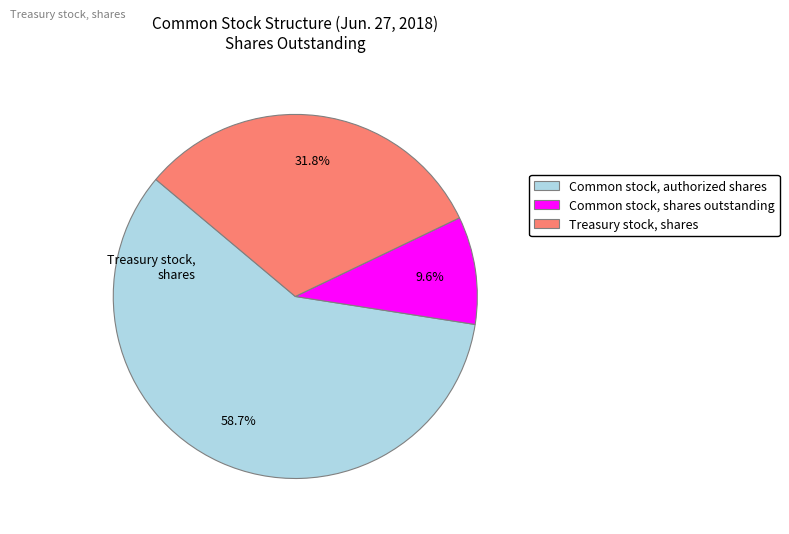

Which category accounts for the majority?

Common stock, authorized shares